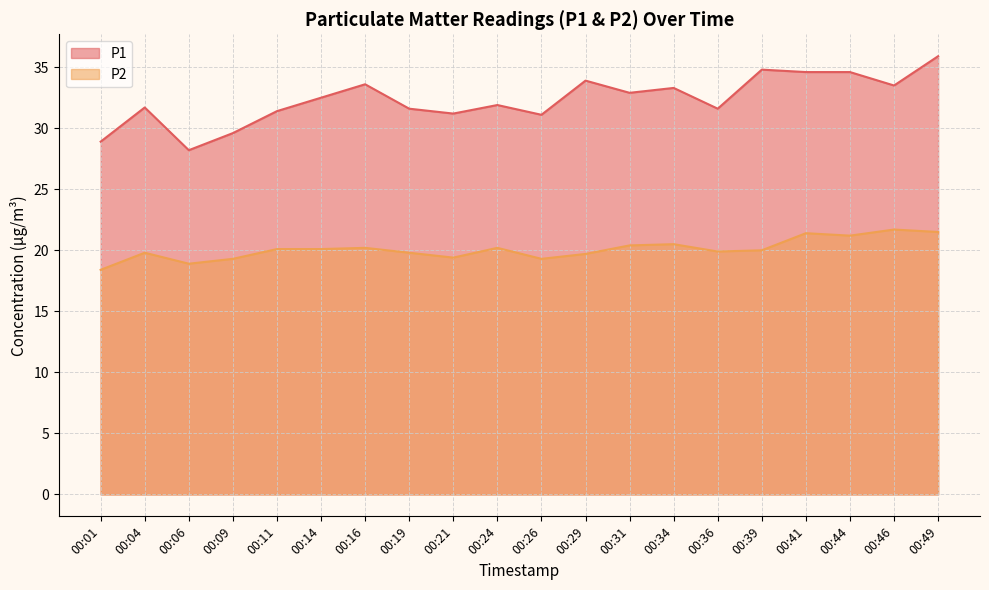

What is the sum of all P1 values?

646.8